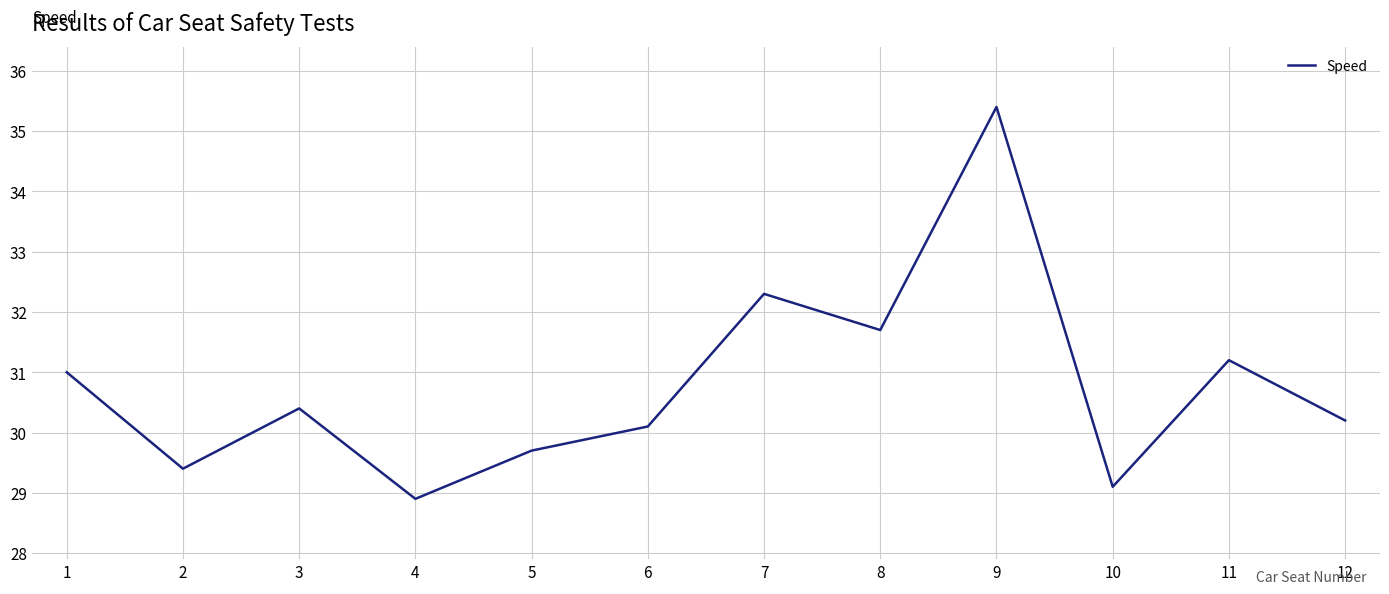

What is the difference between the maximum and second lowest values?

6.3